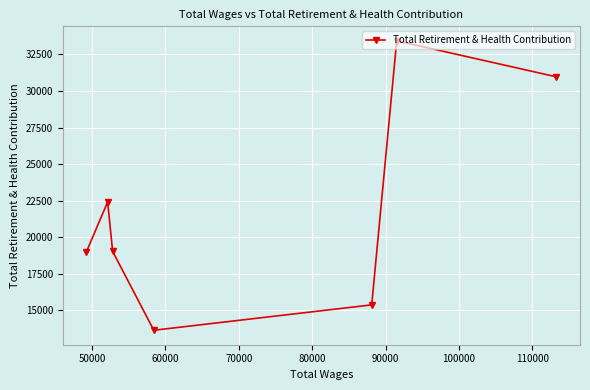

What is the greatest value displayed?

33424